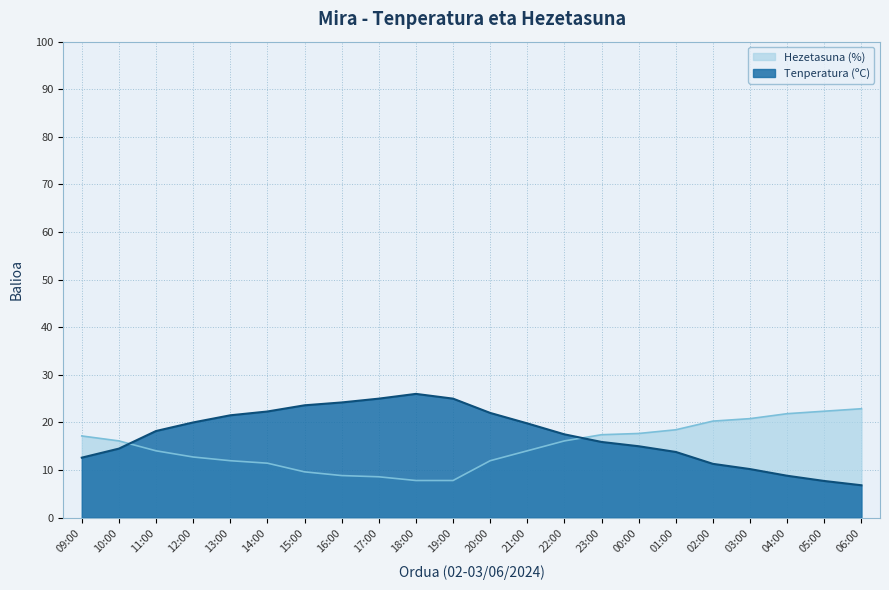

At which category does Tenperatura (ºC) reach its first local peak?

18:00